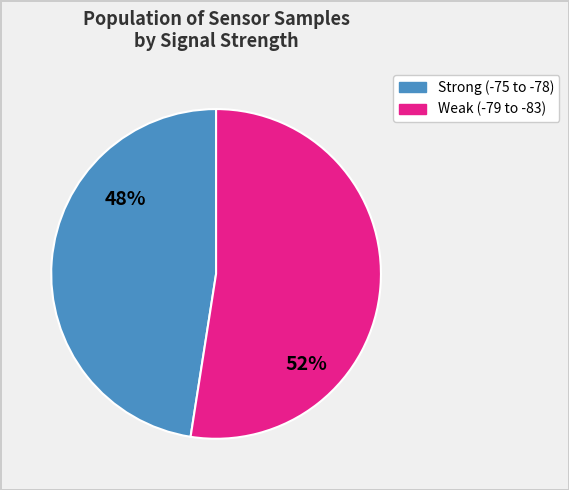

To the nearest percent, what is the average slice percentage?

50%